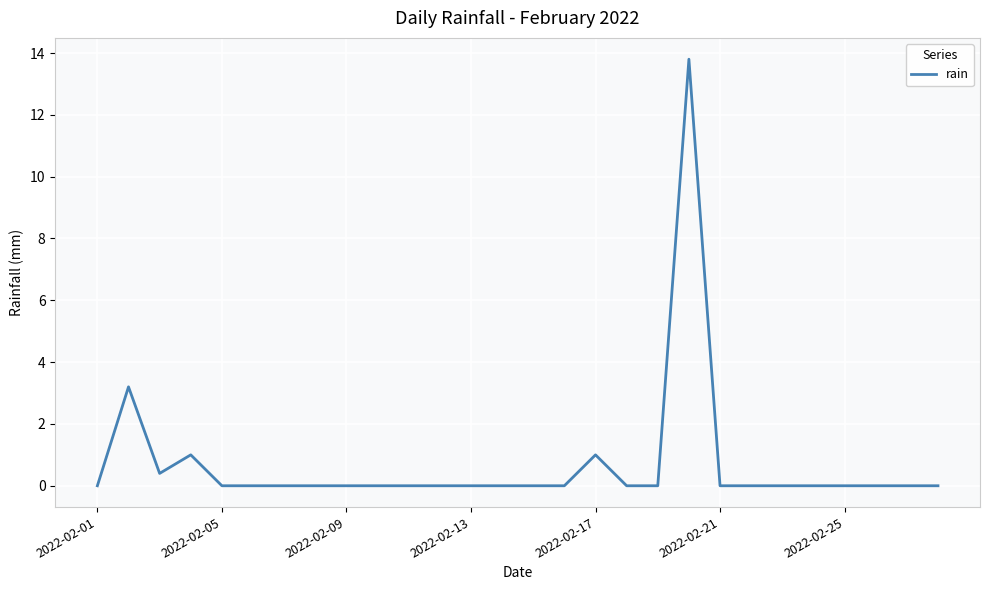

What is the average value?

0.7